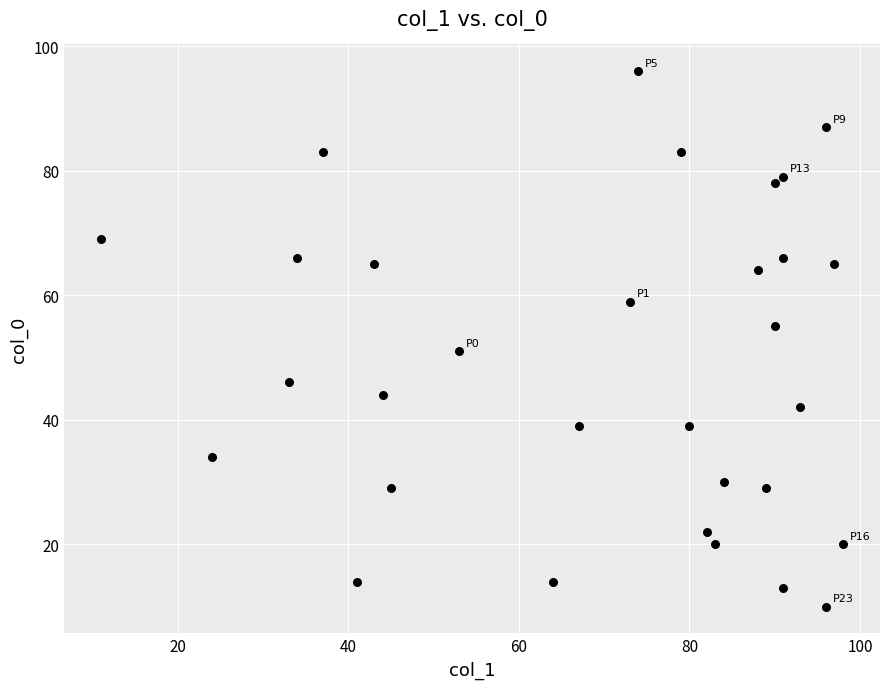

What is the range of X values (max minus min)?

87